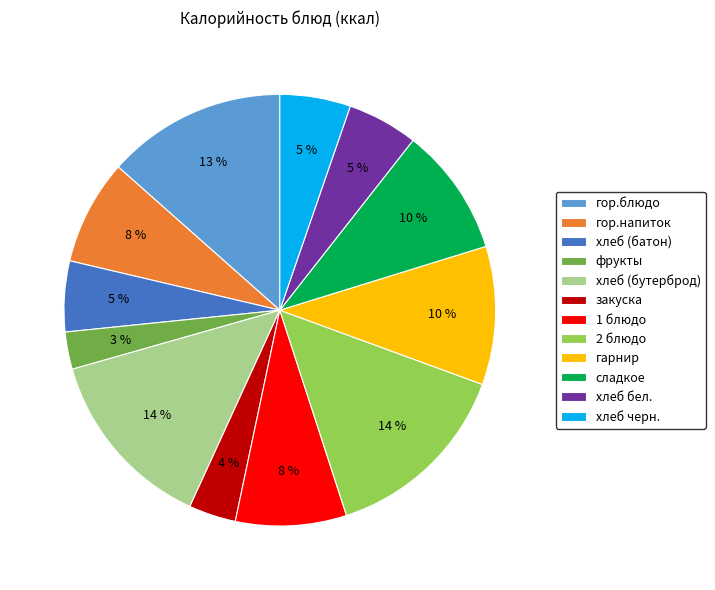

Which slice is the smallest?

фрукты